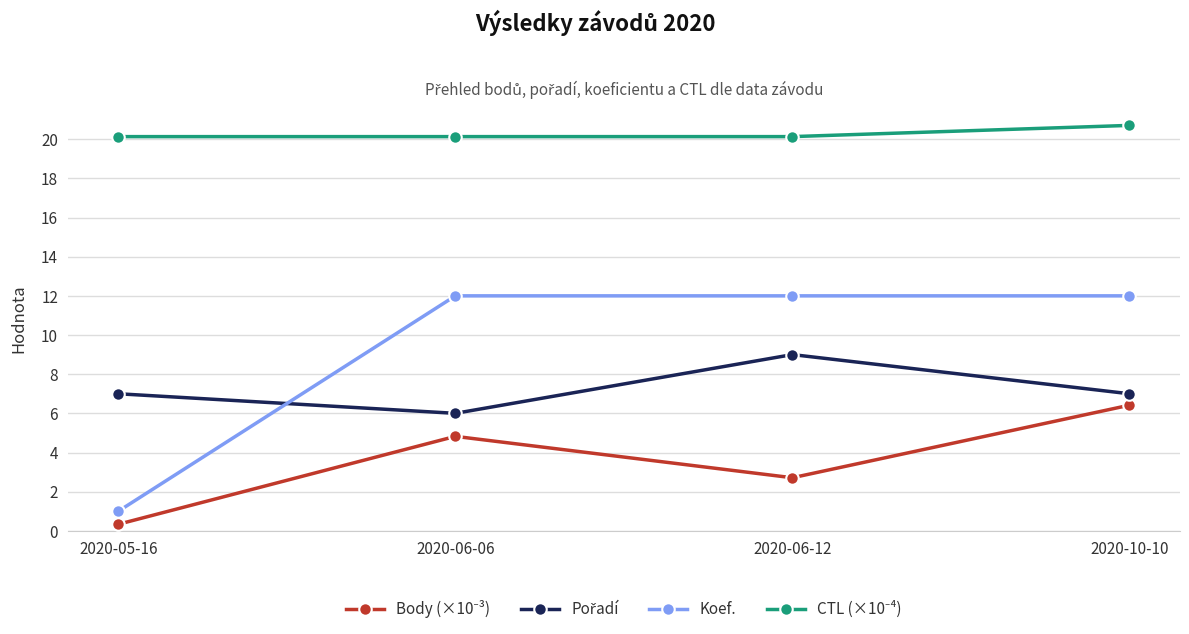

What is the difference between the maximum and minimum values in the Koef. series?

11.0